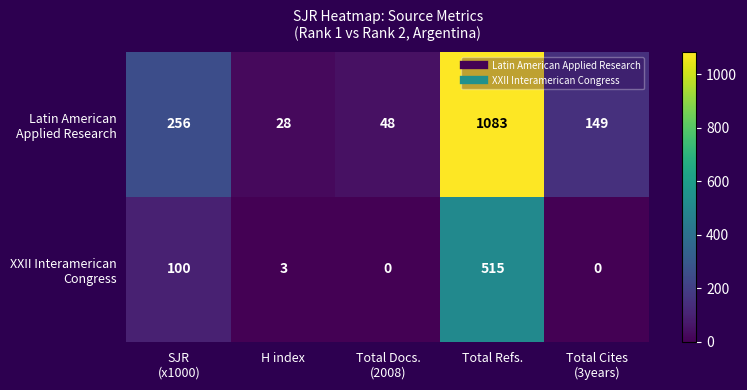

What is the greatest value displayed?

1083